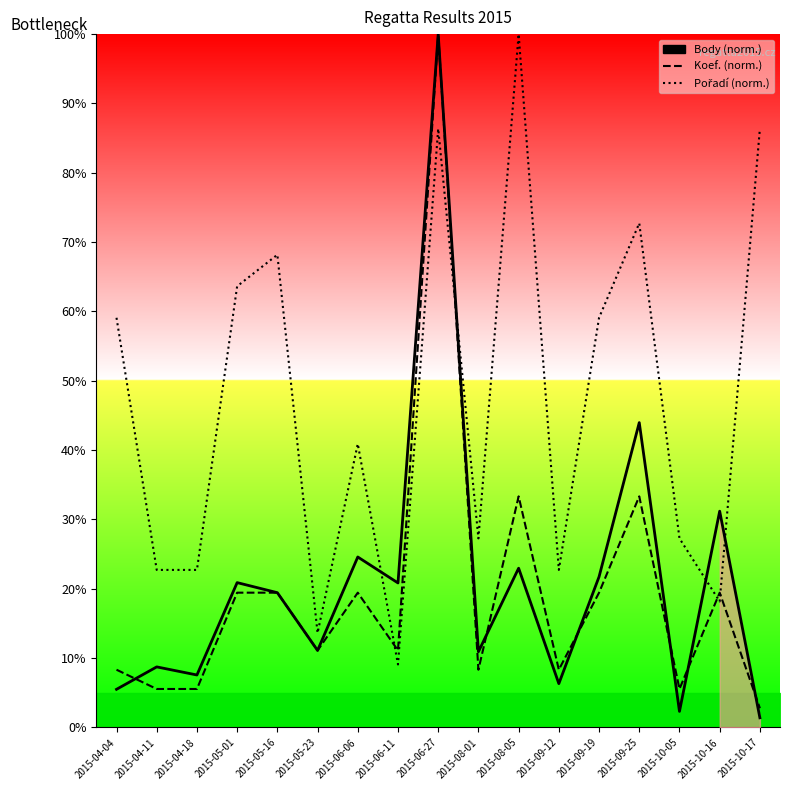

Which has a higher value, 2015-06-11 or 2015-05-23?

2015-06-11